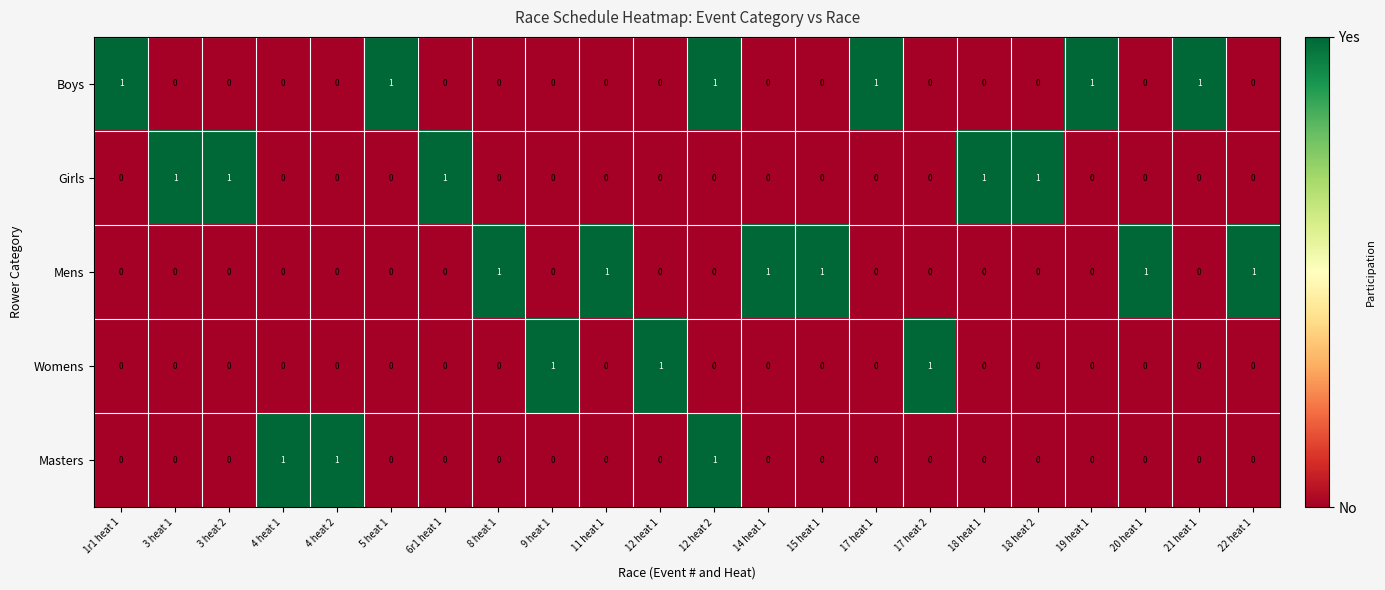

The Boys series shows 1 at 5 heat 1. True or false?

True